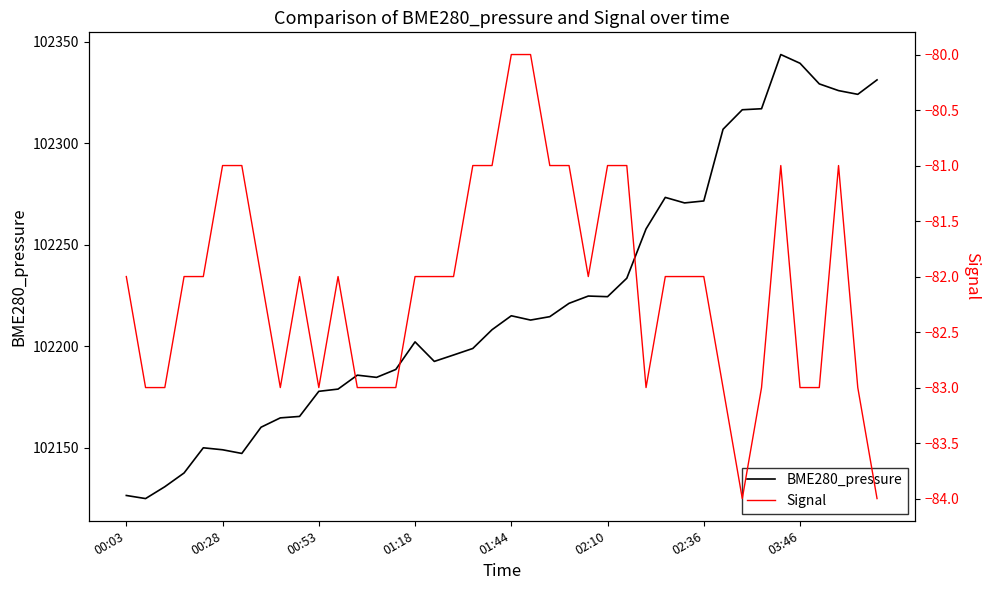

What is the minimum value for BME280_pressure?

102124.9